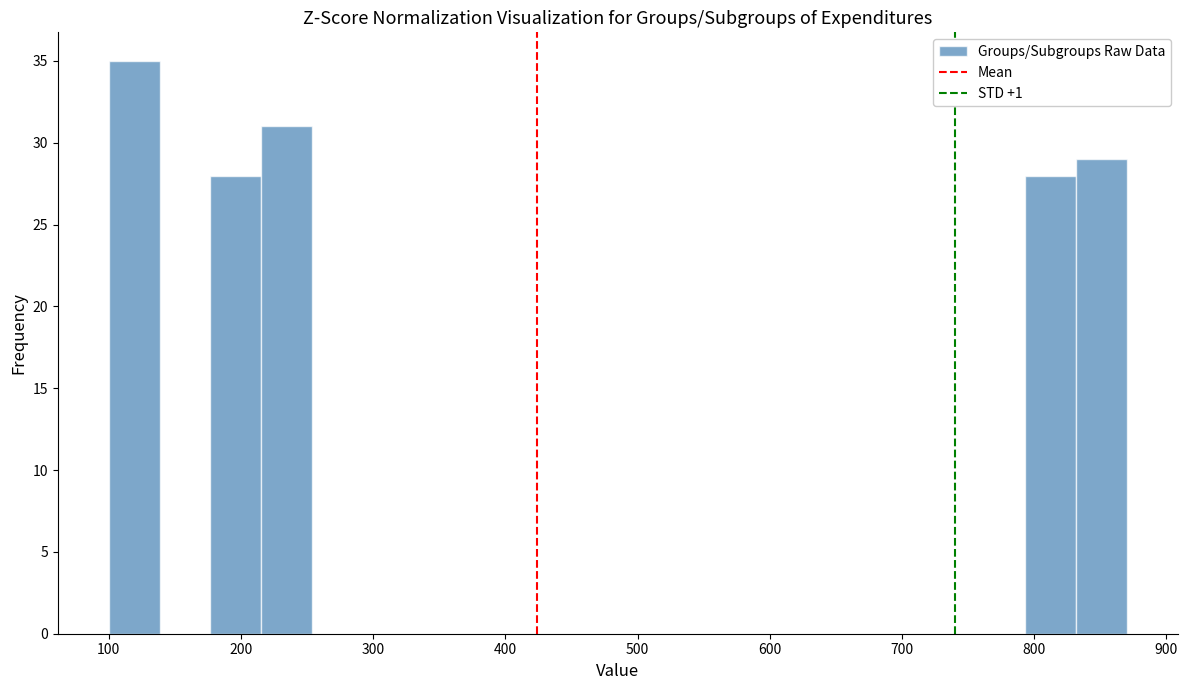

Around what value on the x-axis is the tallest bar? Give the approximate position of its centre, as read against the axis.

120